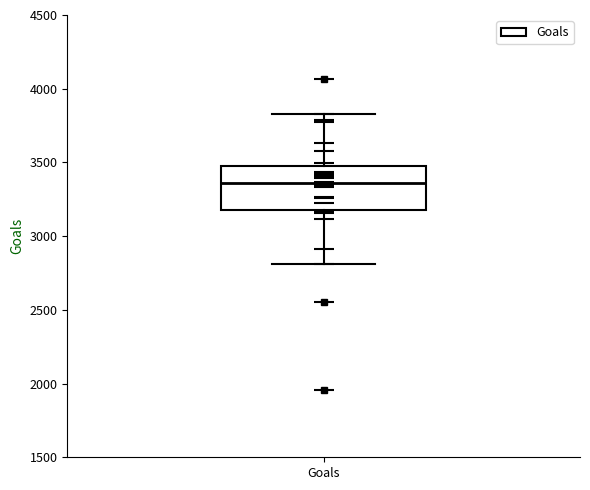

Transcribe this box plot: give where the median line is, the range the box spans, and where the two whiskers end, as read against the y-axis. The values are not printed on the chart, so give them approximately, as read against the axis.

median 3350, box 3200 to 3500, whiskers 2800 to 3850